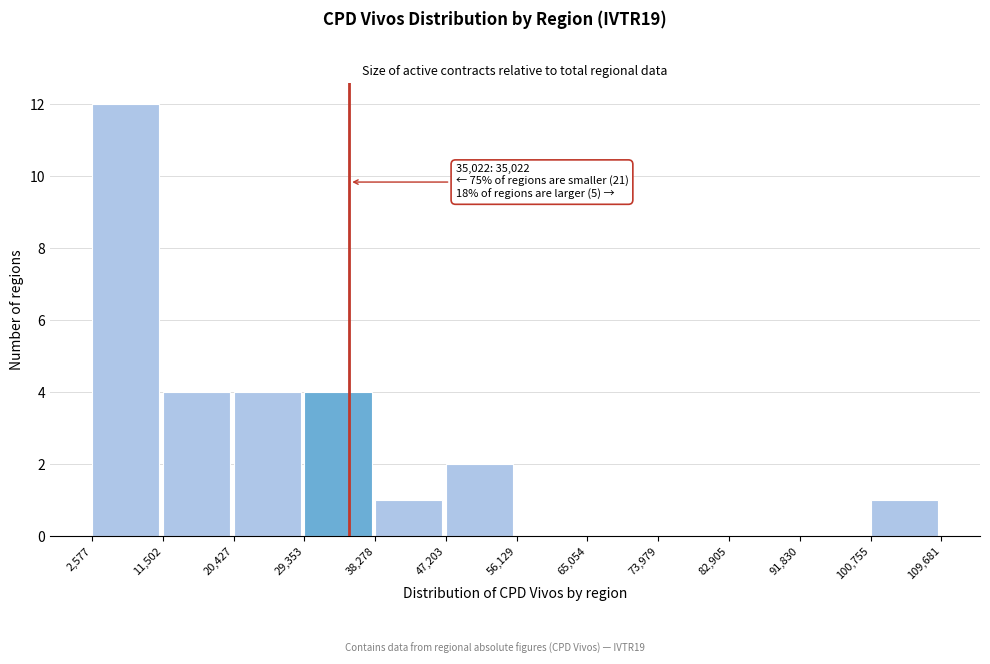

Which range on the x-axis has the tallest bar?

2,577 to 11,502